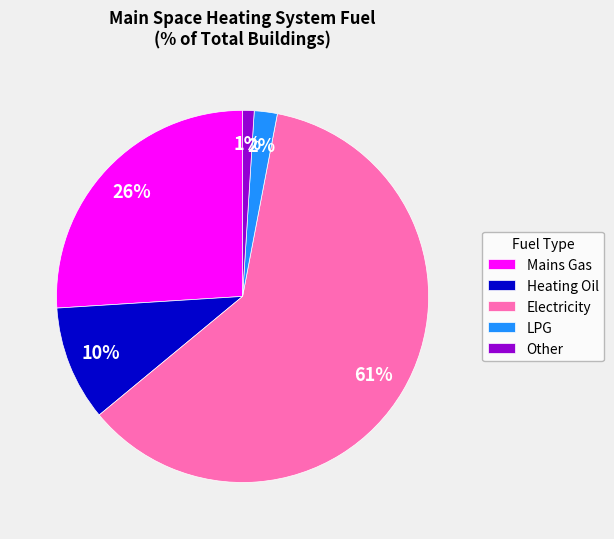

To the nearest percent, what is the difference between the largest and smallest slice percentages?

60%